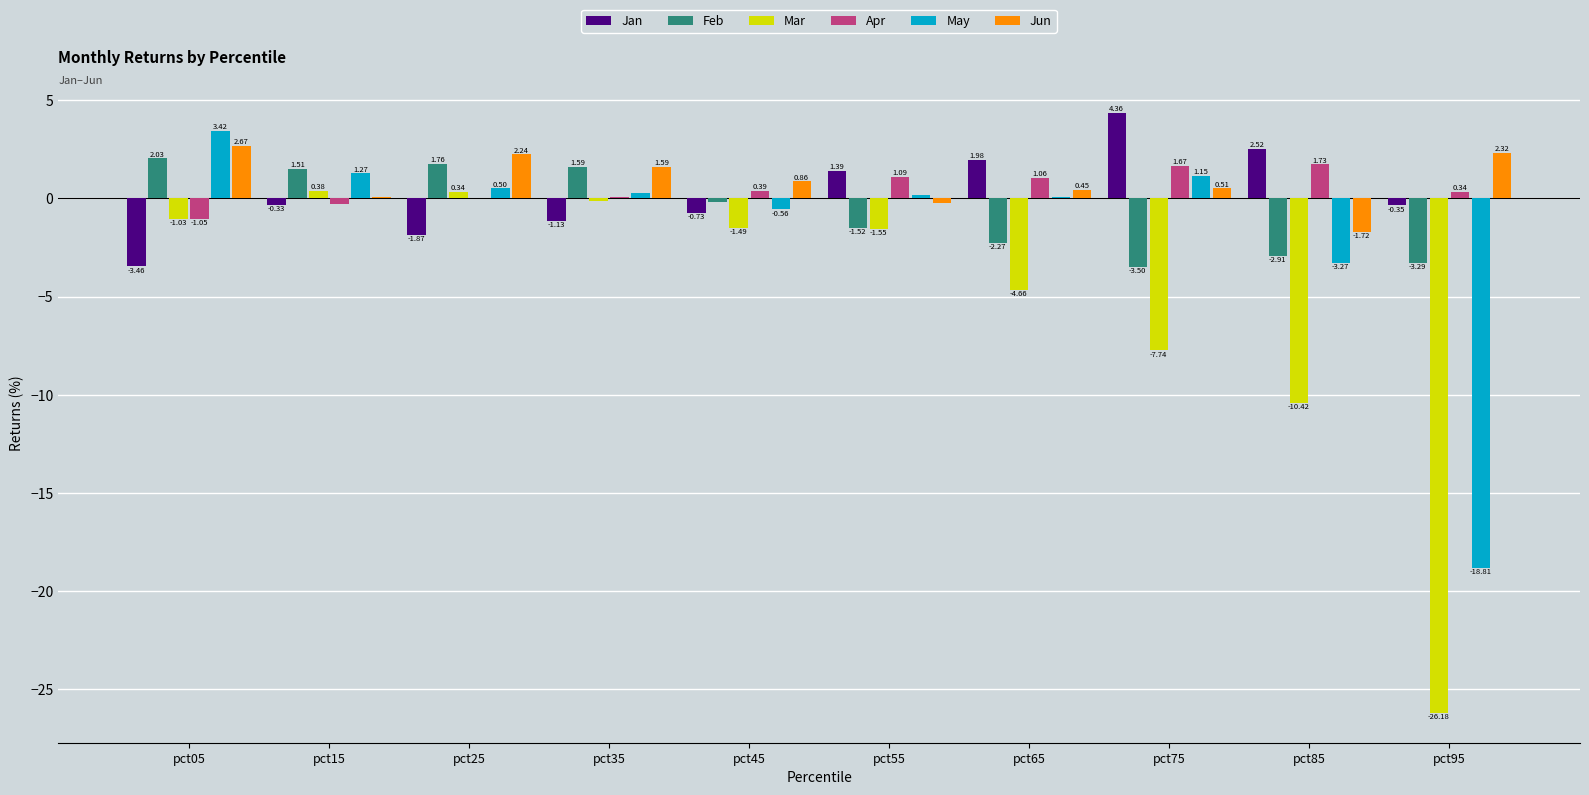

Which series has the largest total across all categories?

Jun